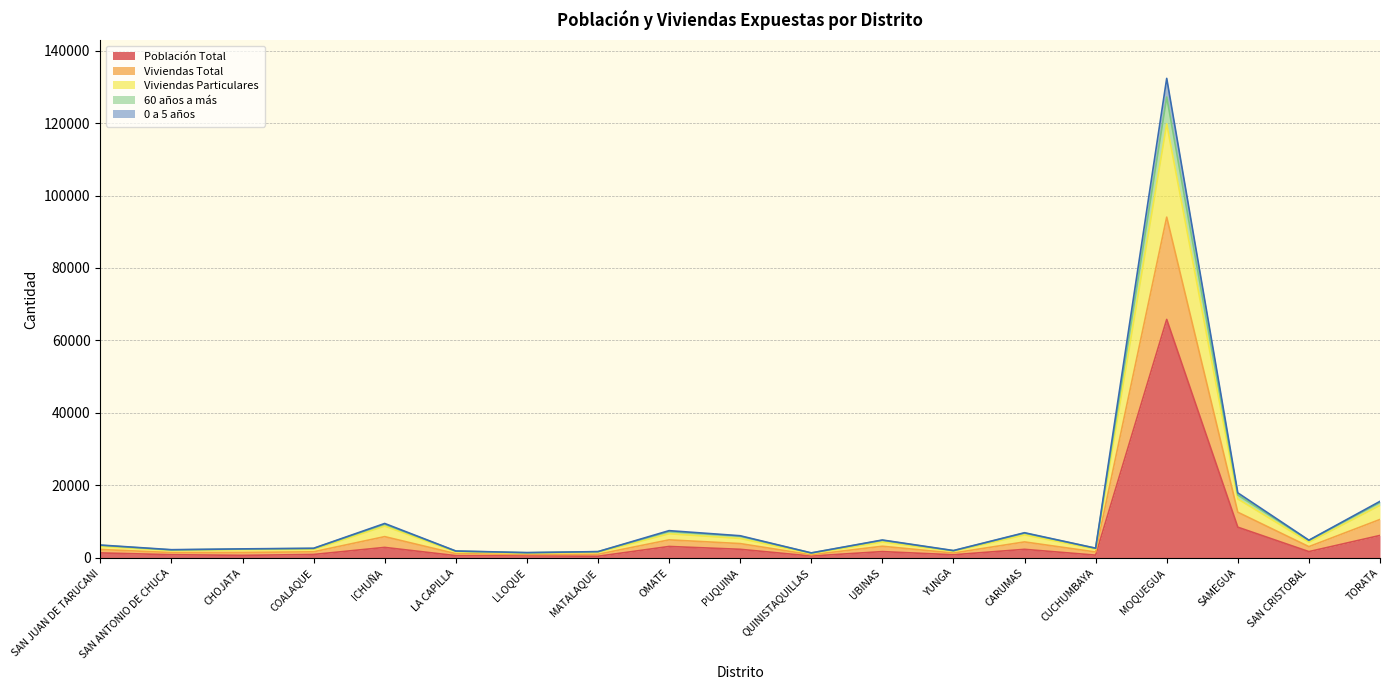

At which category is the sum across all series the highest?

MOQUEGUA